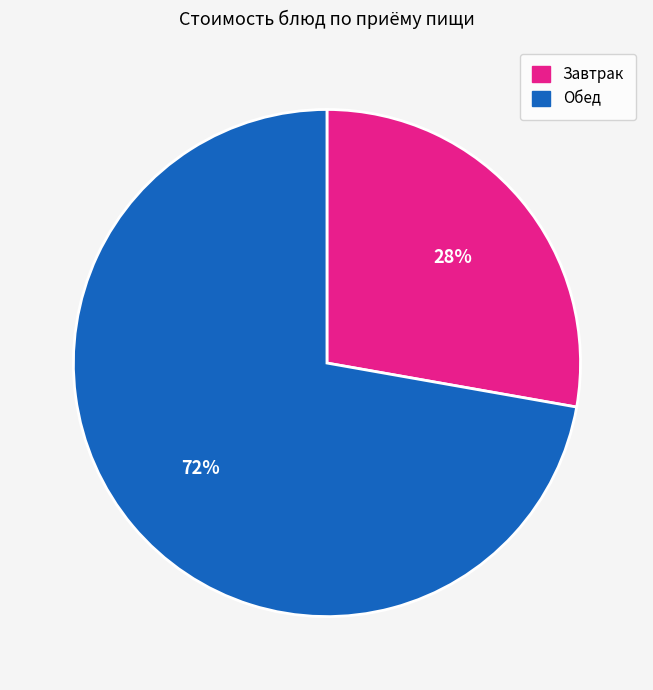

Count the number of slices in the pie.

2